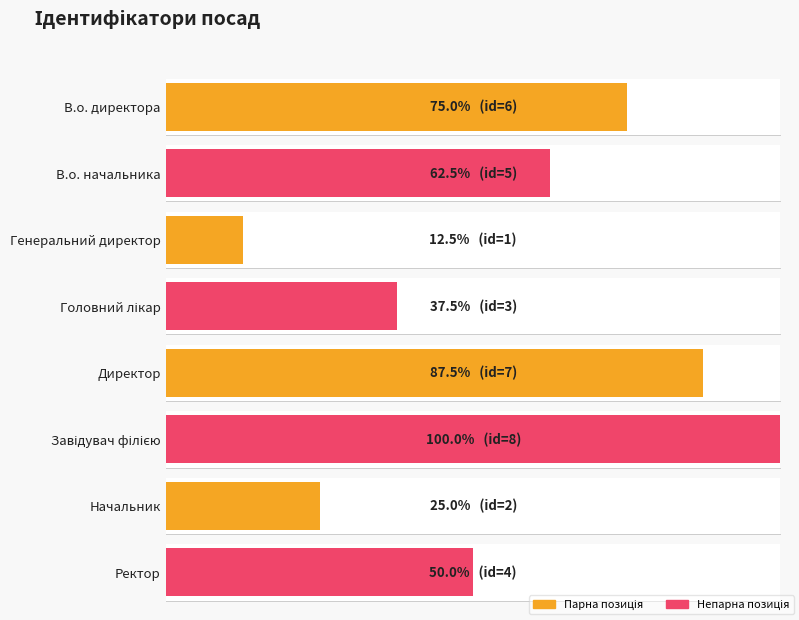

What is the label of the 5th bar from the right?

Головний лікар